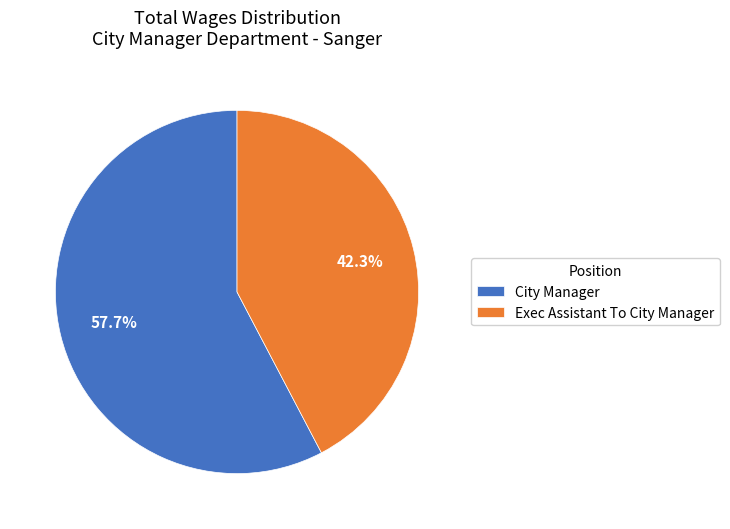

The City Manager slice represents 66% of the pie. True or false?

False